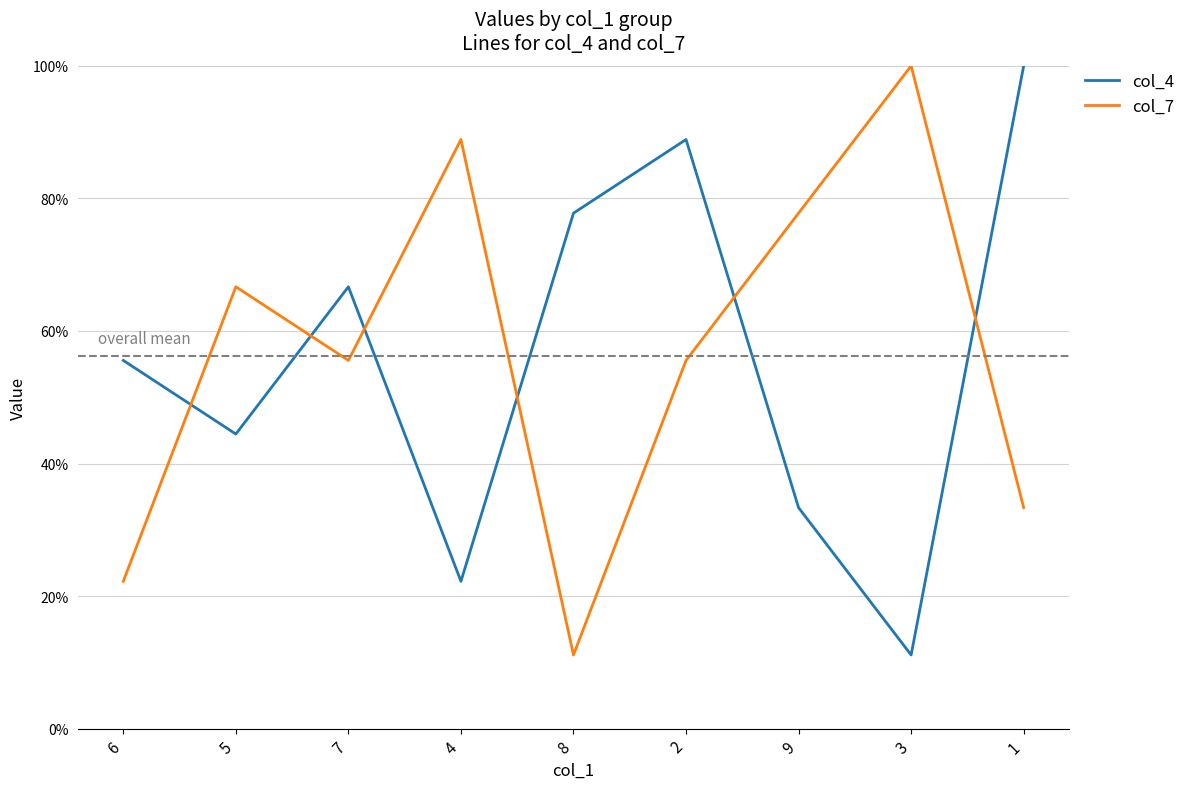

What value does the col_4 series have at 2?

0.9